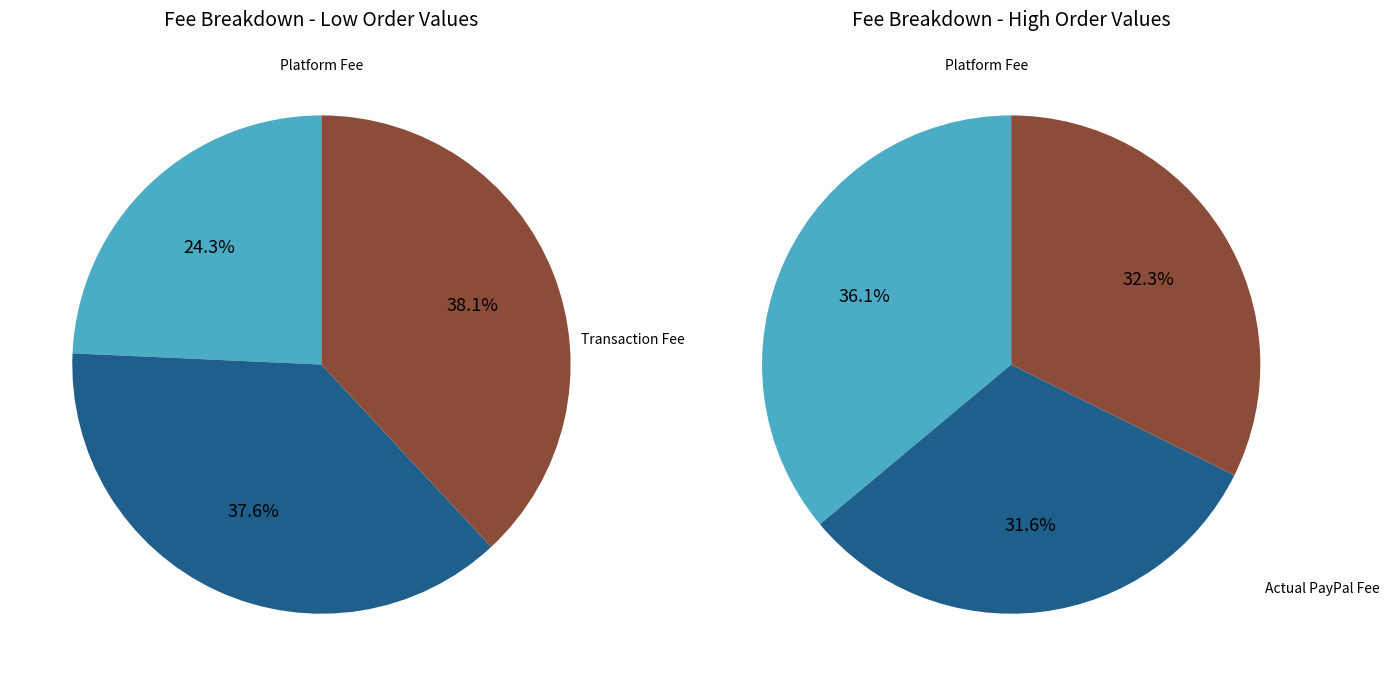

Between 10 and 11, which is larger?

11